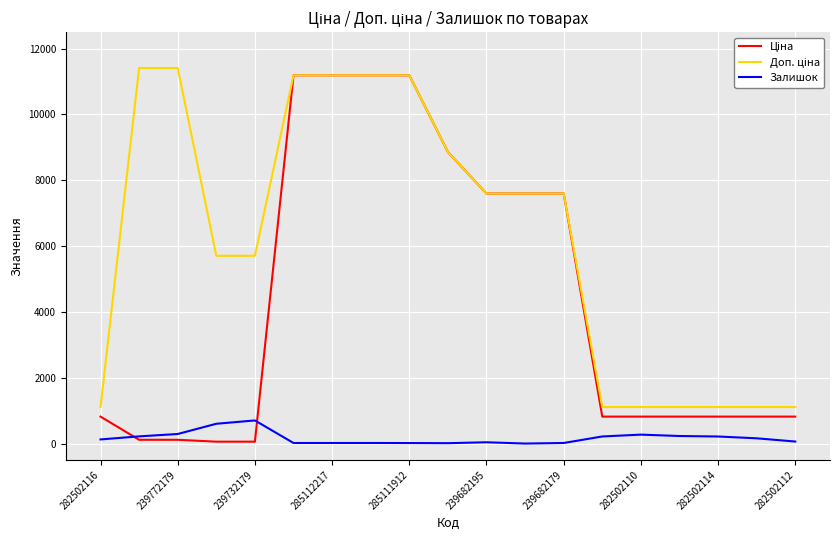

What is the greatest value displayed?

11410.0